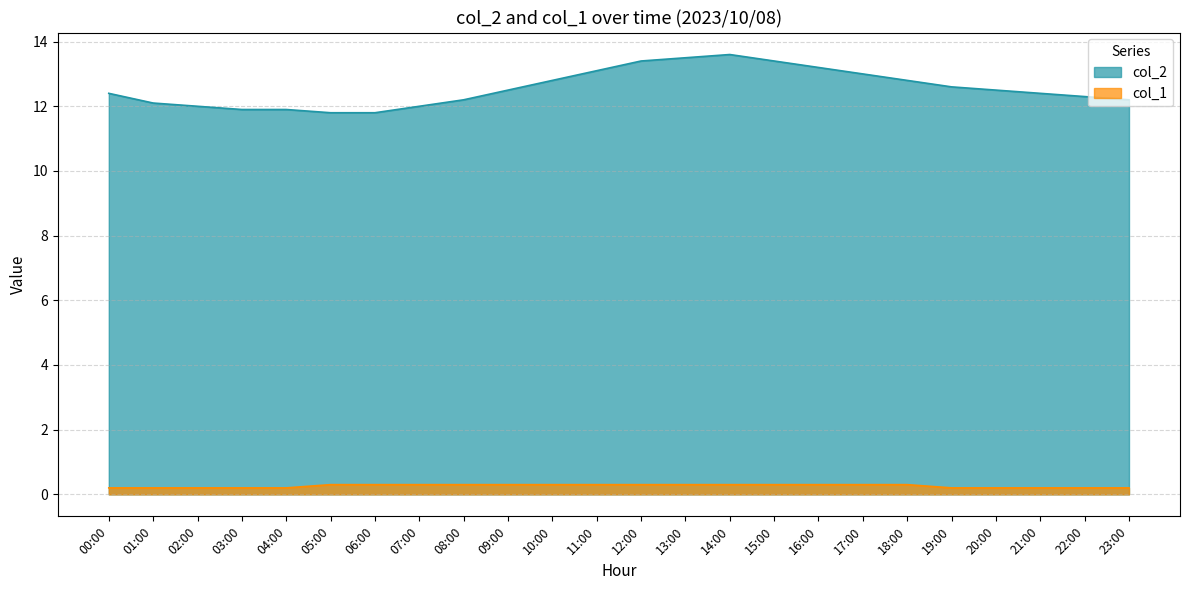

What is the label of the 18th point from the right?

06:00